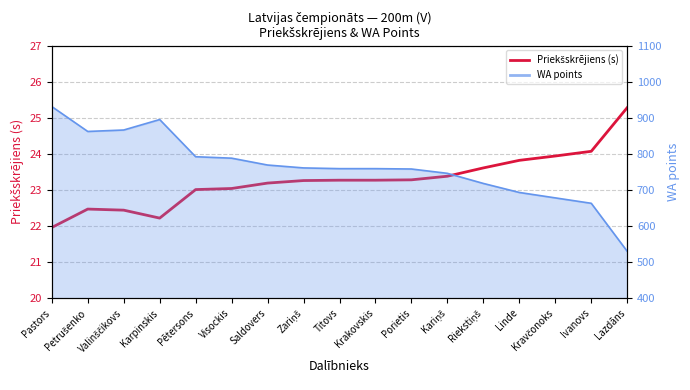

Rank the categories by value from lowest to highest.

Pastors, Karpinskis, Valinščikovs, Petrušenko, Pētersons, Visockis, Saldovers, Zariņš, Titovs, Krakovskis, Porietis, Kariņš, Riekstiņš, Linde, Kravčonoks, Ivanovs, Lazdāns